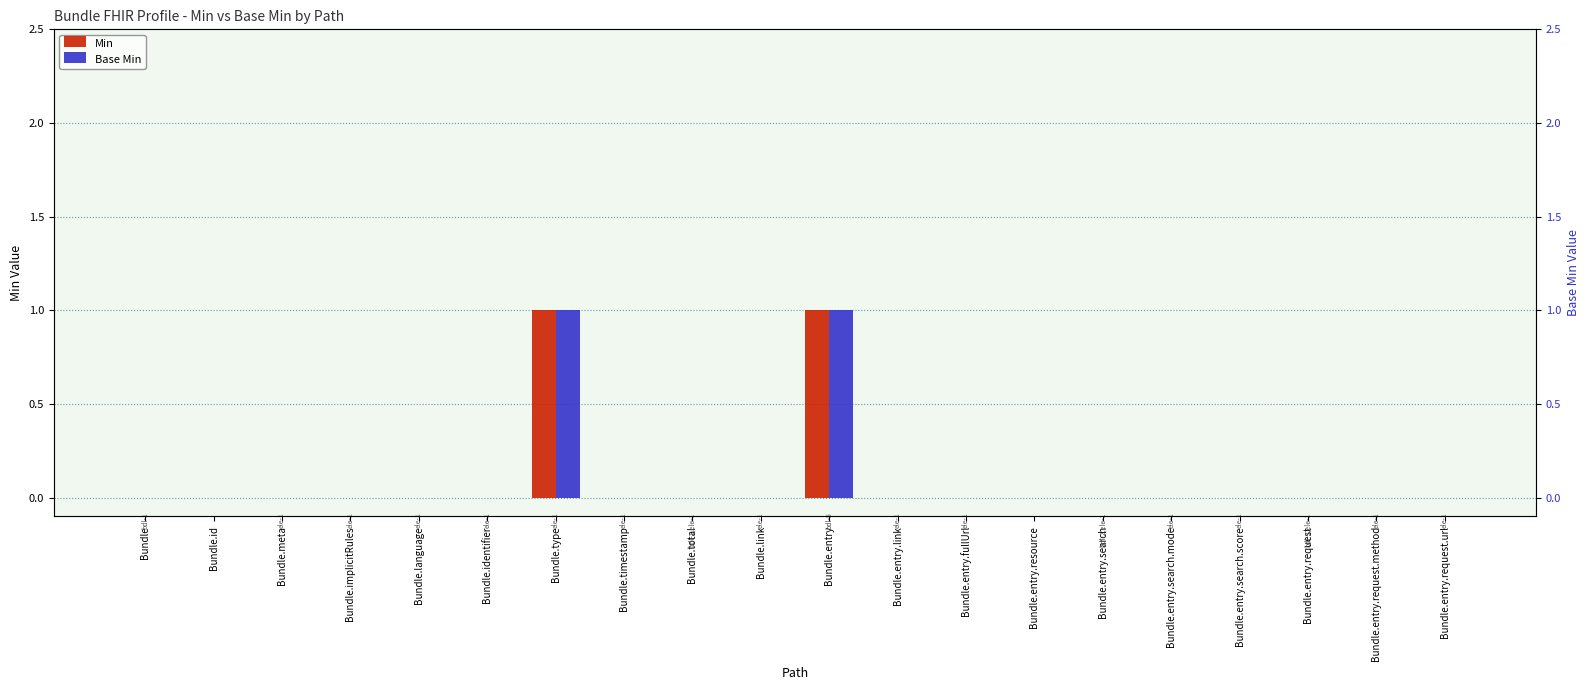

Reading left to right, transcribe all the data shown in this chart.

Min: Bundle=0	Bundle.id=0	Bundle.meta=0	Bundle.implicitRules=0	Bundle.language=0	Bundle.identifier=0	Bundle.type=1	Bundle.timestamp=0	Bundle.total=0	Bundle.link=0	Bundle.entry=1	Bundle.entry.link=0	Bundle.entry.fullUrl=0	Bundle.entry.resource=0	Bundle.entry.search=0	Bundle.entry.search.mode=0	Bundle.entry.search.score=0	Bundle.entry.request=0	Bundle.entry.request.method=0	Bundle.entry.request.url=0
Base Min: Bundle=0	Bundle.id=0	Bundle.meta=0	Bundle.implicitRules=0	Bundle.language=0	Bundle.identifier=0	Bundle.type=1	Bundle.timestamp=0	Bundle.total=0	Bundle.link=0	Bundle.entry=1	Bundle.entry.link=0	Bundle.entry.fullUrl=0	Bundle.entry.resource=0	Bundle.entry.search=0	Bundle.entry.search.mode=0	Bundle.entry.search.score=0	Bundle.entry.request=0	Bundle.entry.request.method=0	Bundle.entry.request.url=0